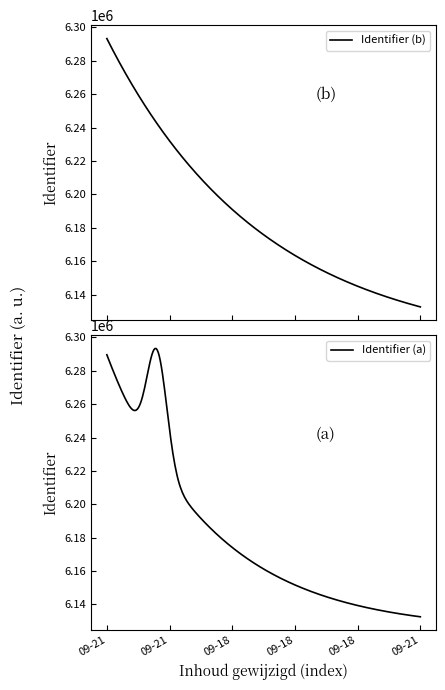

What is the approximate value at 2020-09-21 13:17:10, to the nearest 50?

6293250